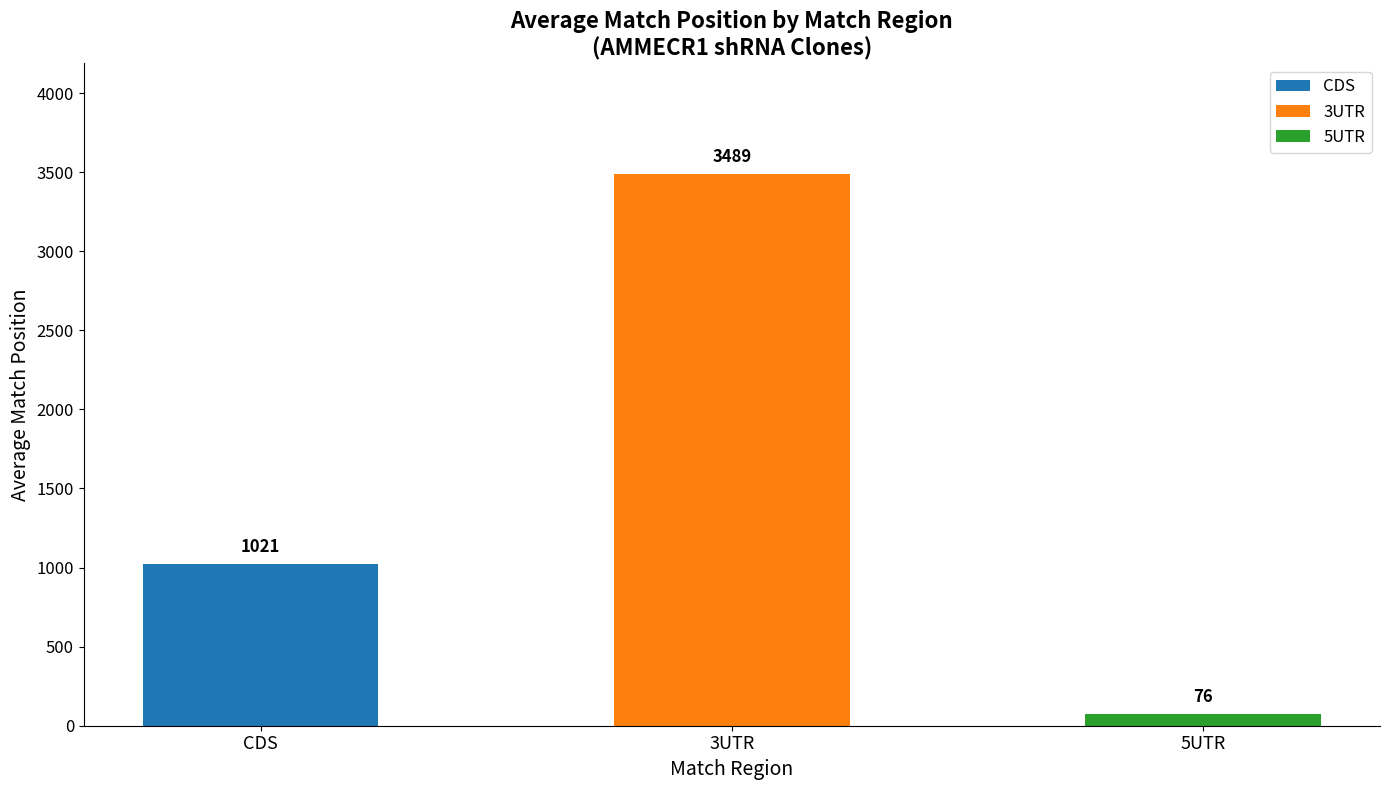

Which has a higher value, 5UTR or 3UTR?

3UTR